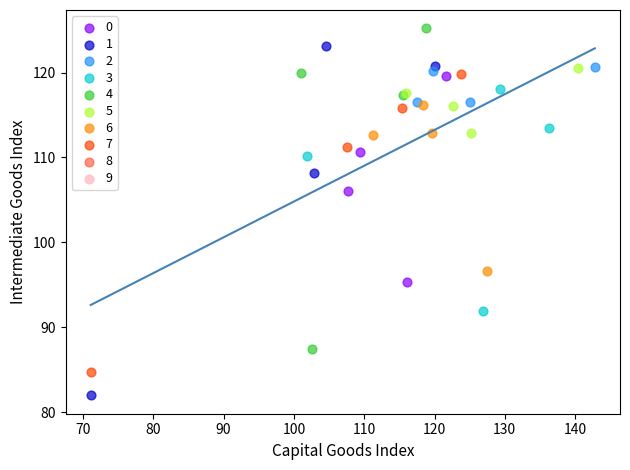

Which series reaches the maximum Y coordinate?

4